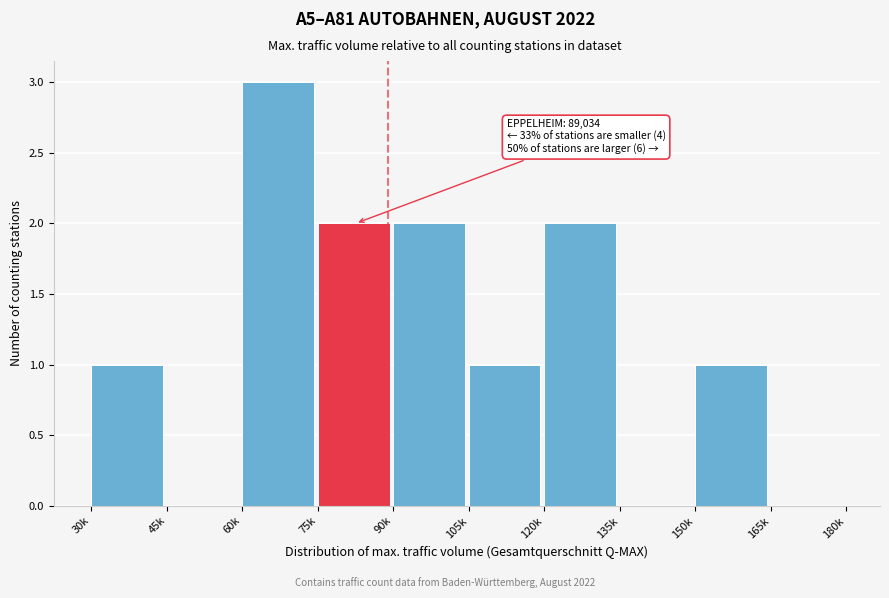

Reading left to right, extract all data points from this chart.

30k=1	45k=0	60k=3	75k=2	90k=2	105k=1	120k=2	135k=0	150k=1	165k=0